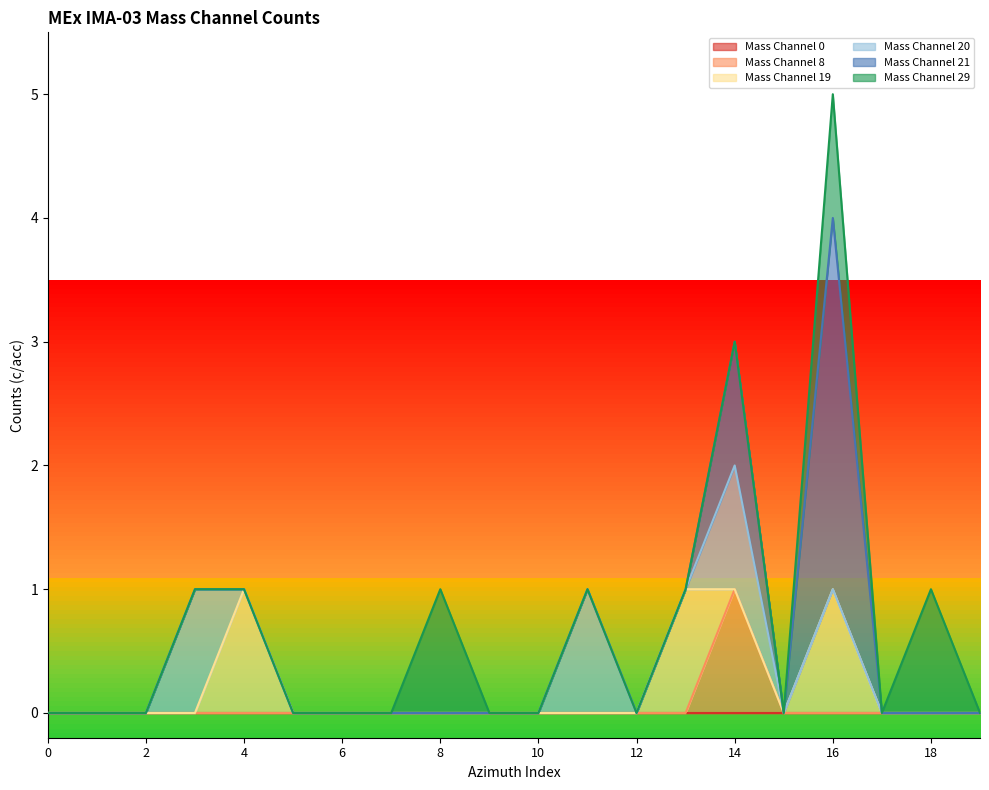

What are all the series names shown in the legend?

Mass Channel 0, Mass Channel 8, Mass Channel 19, Mass Channel 20, Mass Channel 21, Mass Channel 29